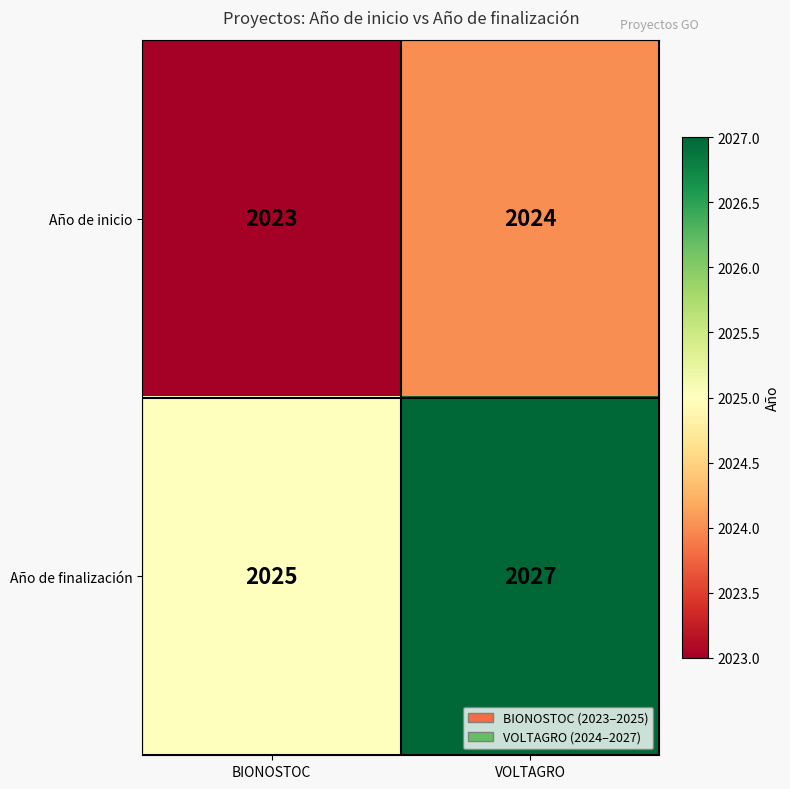

What value does the Año de finalización series have at VOLTAGRO?

2027